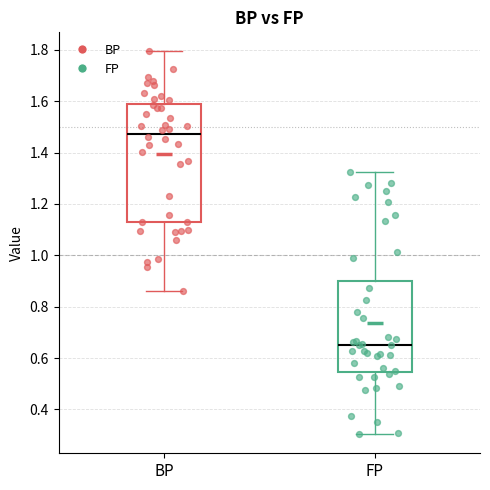

Comparing the boxes themselves (not the whiskers), which one is the tallest?

BP